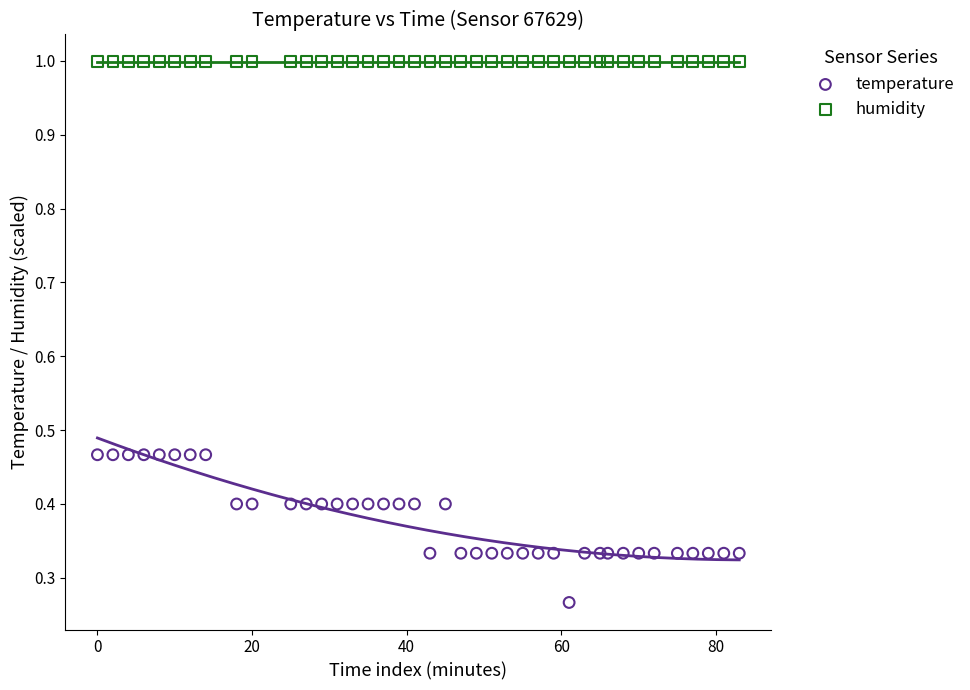

Which series reaches the minimum Y coordinate?

temperature